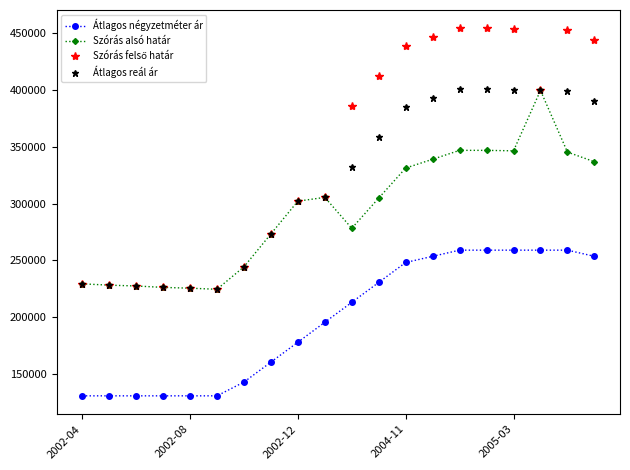

True or false: Szórás alsó határ has more than 1 points higher than both neighbors.

True